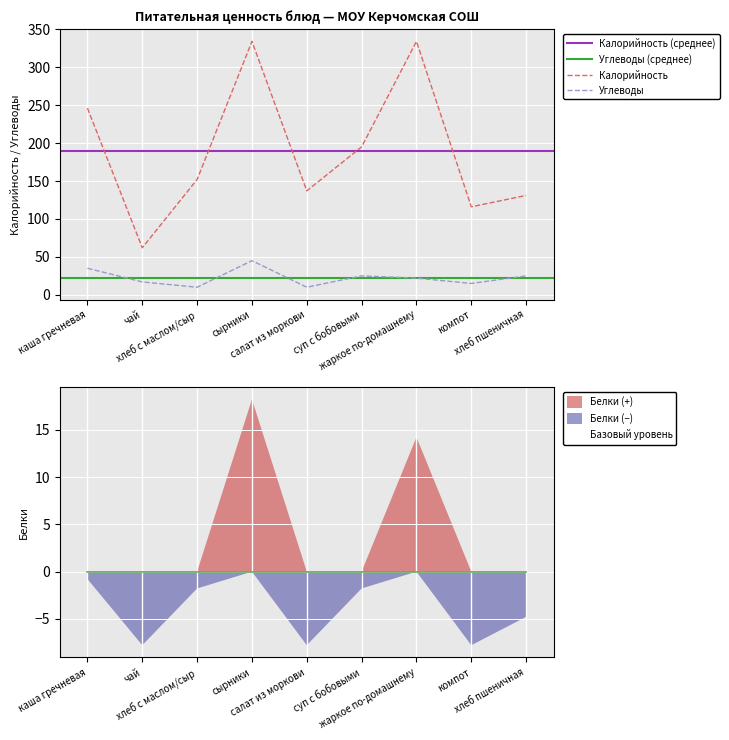

List the series in order of their overall mean, highest first.

Калорийность, Углеводы